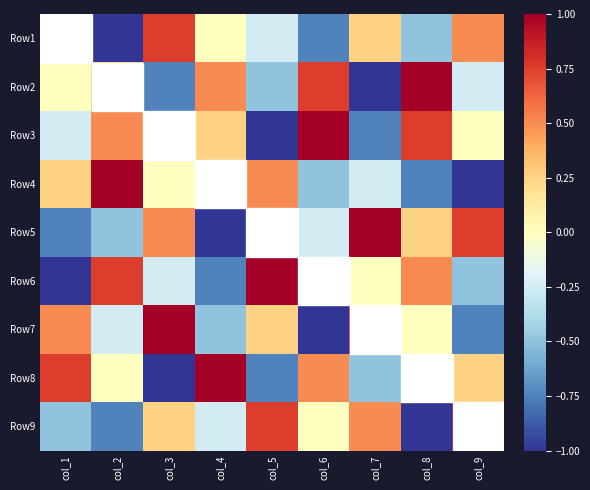

At which category is the sum across all series the highest?

col_1